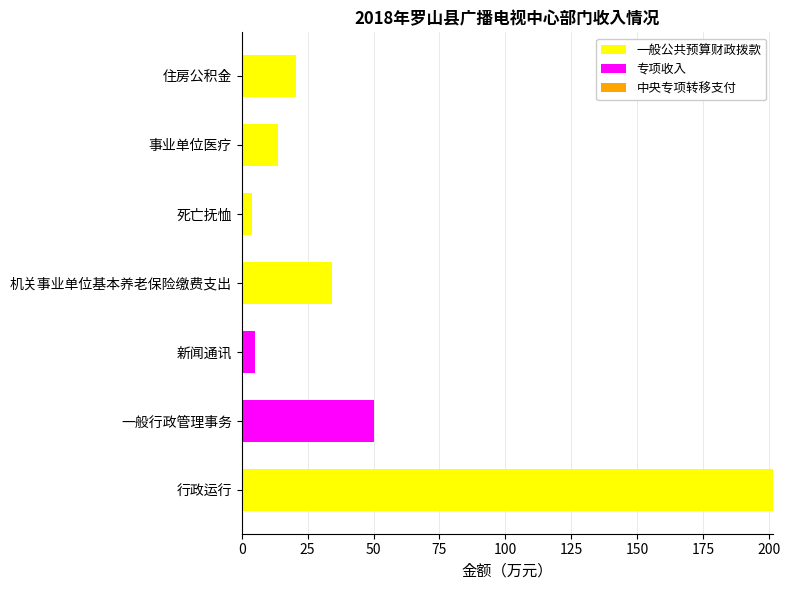

Where is 一般公共预算财政拨款 nearest to the value 100?

机关事业单位基本养老保险缴费支出